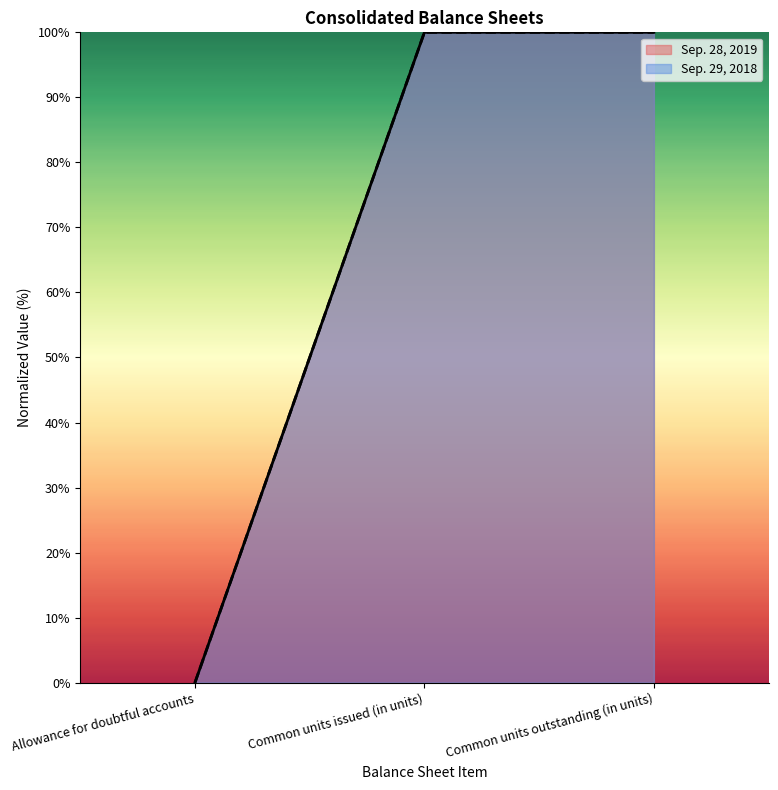

Does the chart display data point markers on the line(s)?

No